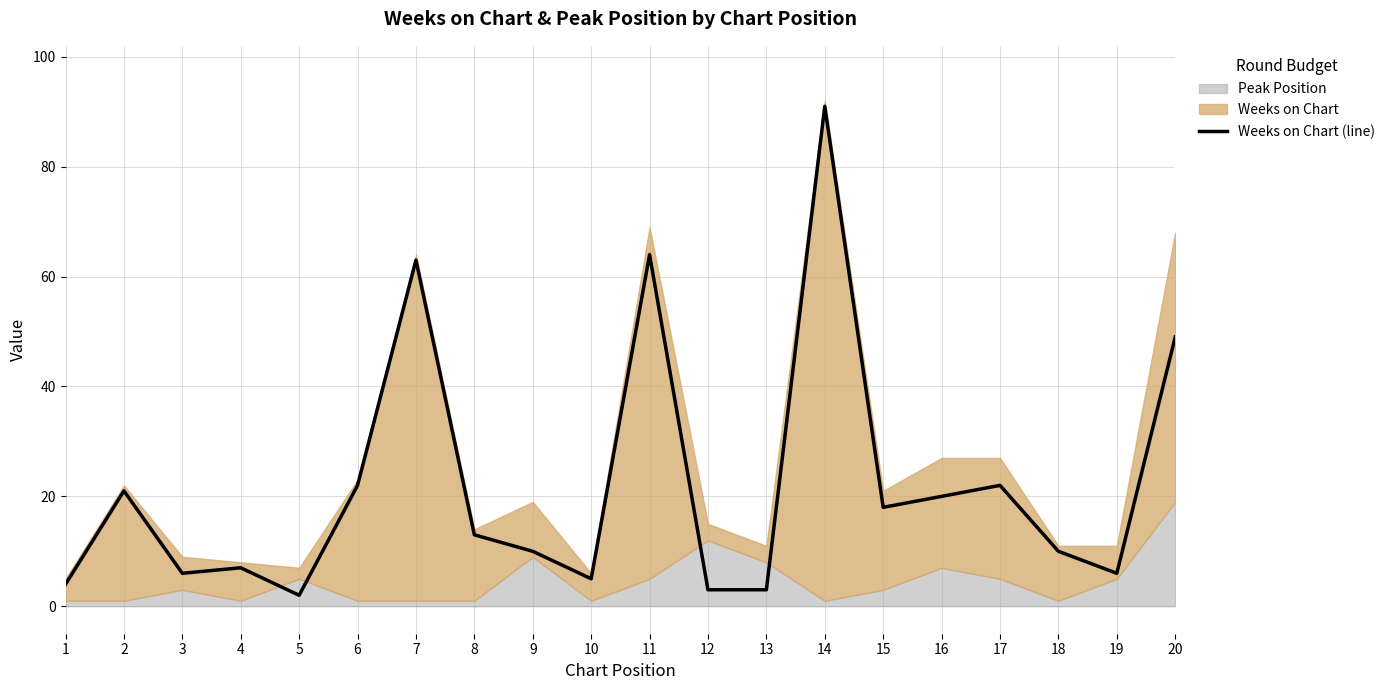

The chart shows a value of 1 at 5. True or false?

False